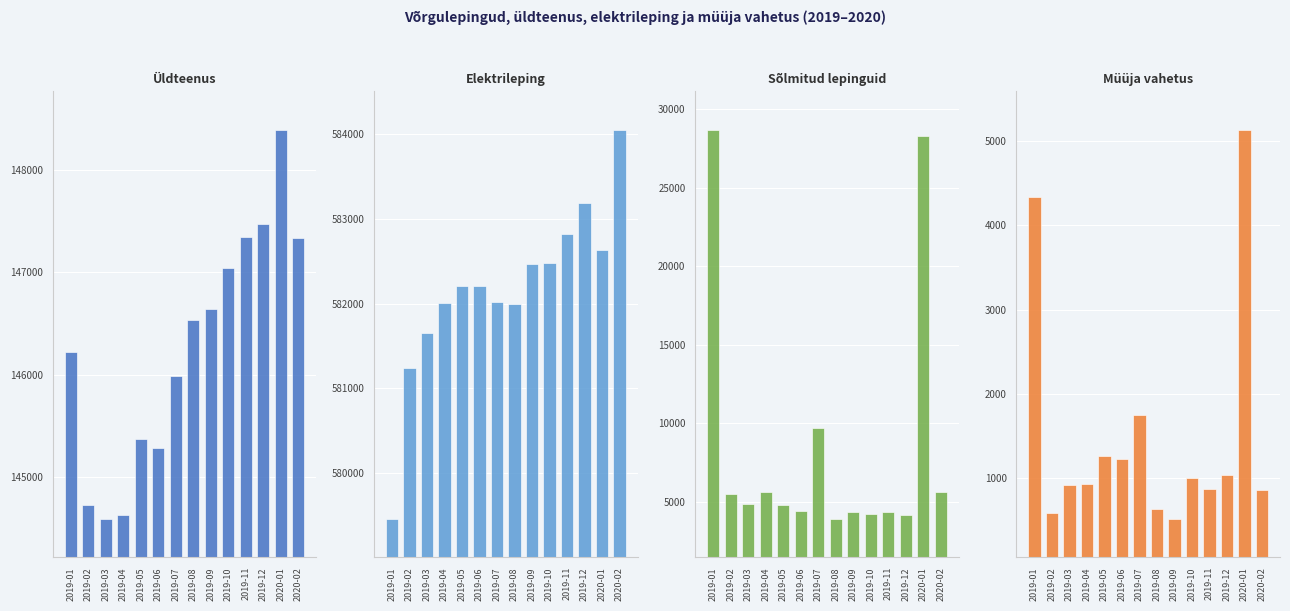

What is the difference between the maximum and minimum values in the Üldteenus series?

3797